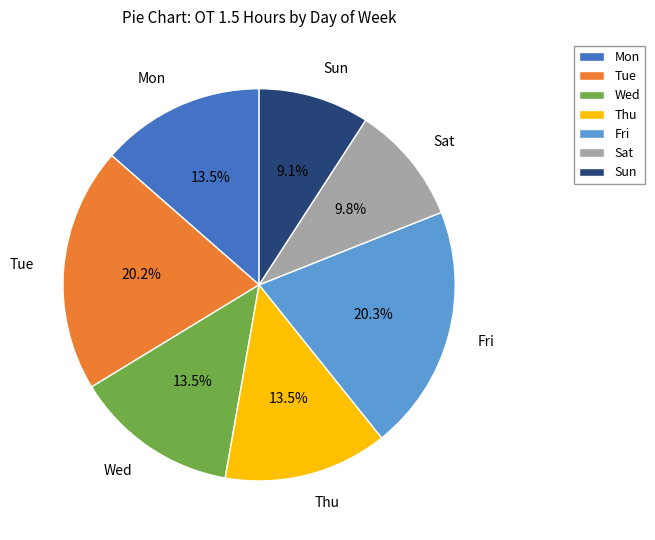

What portion of the pie excludes Sat?

90.2%